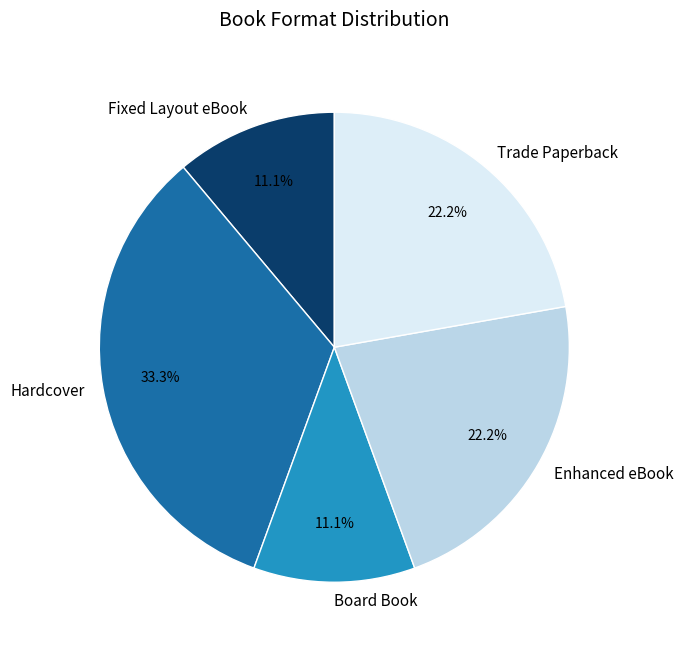

Do Enhanced eBook and Board Book together represent more than half of the pie?

No